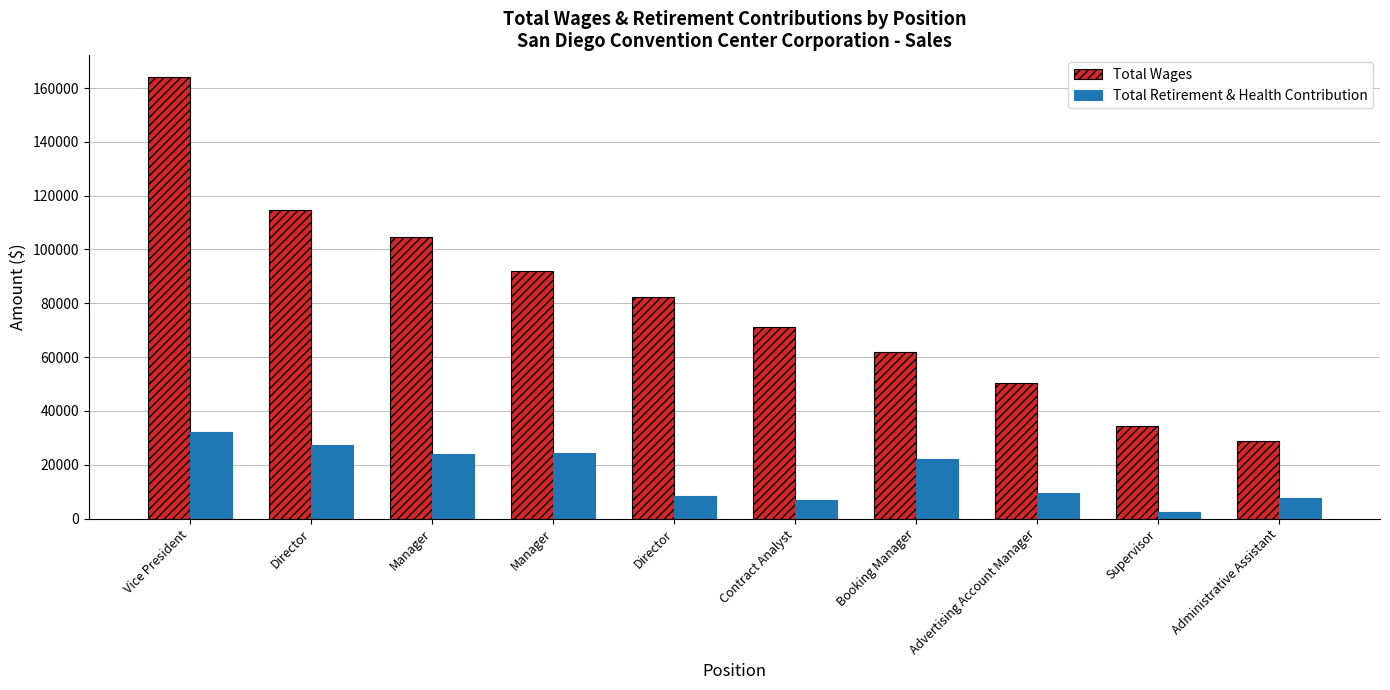

Reading right to left, what are all the values shown in this chart?

Total Wages: Administrative Assistant=28656	Supervisor=34587	Advertising Account Manager=50516	Booking Manager=62036	Contract Analyst=71167	Director=82509	Manager=92141	Manager=104659	Director=114663	Vice President=163946
Total Retirement & Health Contribution: Administrative Assistant=7706	Supervisor=2549	Advertising Account Manager=9374	Booking Manager=21967	Contract Analyst=7048	Director=8232	Manager=24304	Manager=24182	Director=27210	Vice President=32133